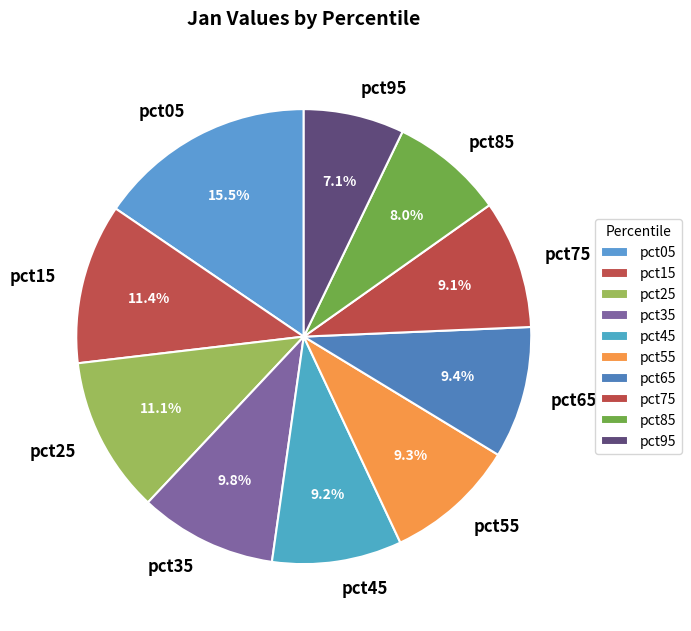

True or false: pct65 accounts for 9% of the total.

True